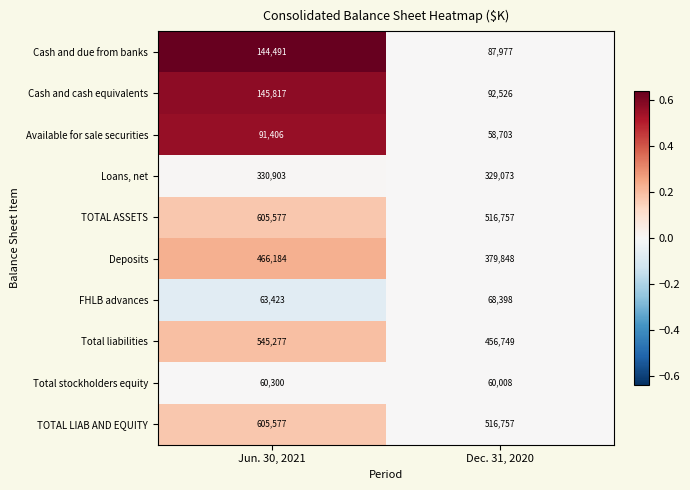

Is the value of Available for sale securities at Jun. 30, 2021 greater than the value of Deposits at Jun. 30, 2021?

No